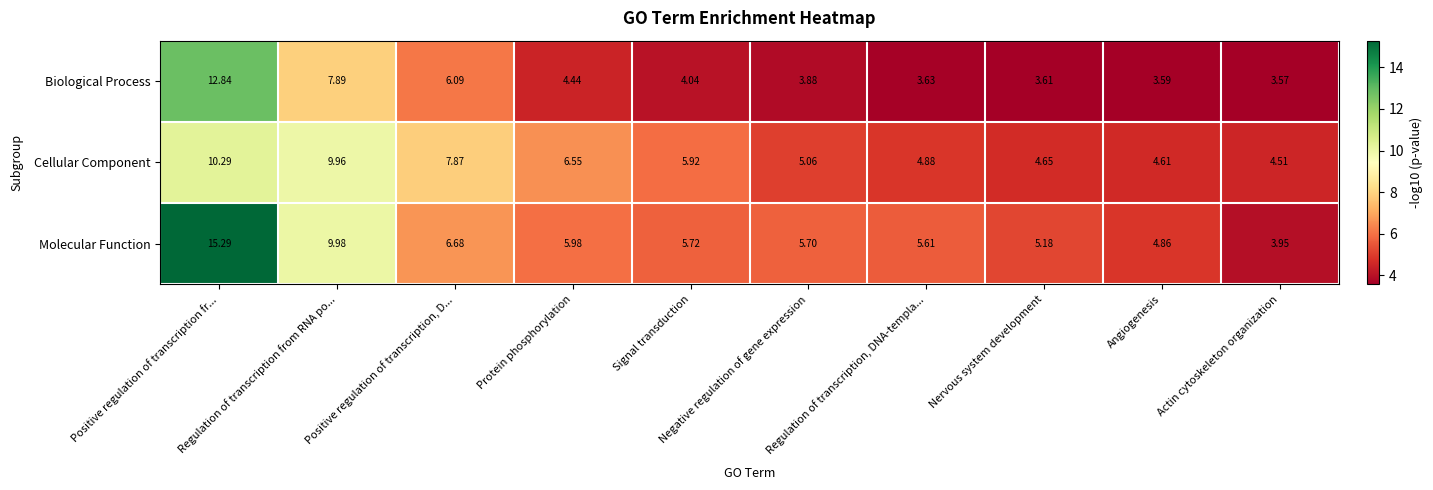

Which series has the largest total across all categories?

Molecular Function